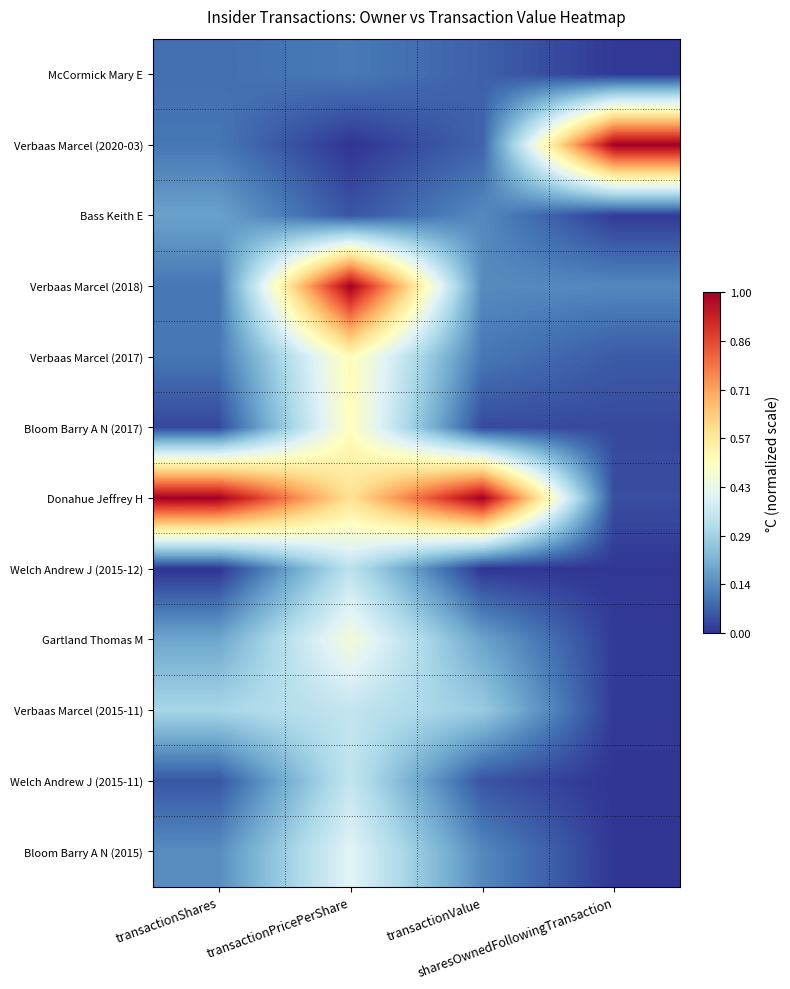

Reading left to right, extract all data points from this chart.

McCormick Mary E: transactionShares=0.1	transactionPricePerShare=0.1	transactionValue=0.1	sharesOwnedFollowingTransaction=0.0
Verbaas Marcel (2020-03): transactionShares=0.1	transactionPricePerShare=0.0	transactionValue=0.1	sharesOwnedFollowingTransaction=1.0
Bass Keith E: transactionShares=0.2	transactionPricePerShare=0.1	transactionValue=0.1	sharesOwnedFollowingTransaction=0.0
Verbaas Marcel (2018): transactionShares=0.1	transactionPricePerShare=1.0	transactionValue=0.1	sharesOwnedFollowingTransaction=0.1
Verbaas Marcel (2017): transactionShares=0.1	transactionPricePerShare=0.5	transactionValue=0.1	sharesOwnedFollowingTransaction=0.1
Bloom Barry A N (2017): transactionShares=0.0	transactionPricePerShare=0.5	transactionValue=0.0	sharesOwnedFollowingTransaction=0.0
Donahue Jeffrey H: transactionShares=1.0	transactionPricePerShare=0.6	transactionValue=1.0	sharesOwnedFollowingTransaction=0.0
Welch Andrew J (2015-12): transactionShares=0.0	transactionPricePerShare=0.3	transactionValue=0.0	sharesOwnedFollowingTransaction=0.0
Gartland Thomas M: transactionShares=0.2	transactionPricePerShare=0.5	transactionValue=0.2	sharesOwnedFollowingTransaction=0.0
Verbaas Marcel (2015-11): transactionShares=0.3	transactionPricePerShare=0.3	transactionValue=0.3	sharesOwnedFollowingTransaction=0.0
Welch Andrew J (2015-11): transactionShares=0.1	transactionPricePerShare=0.3	transactionValue=0.0	sharesOwnedFollowingTransaction=0.0
Bloom Barry A N (2015): transactionShares=0.1	transactionPricePerShare=0.4	transactionValue=0.1	sharesOwnedFollowingTransaction=0.0